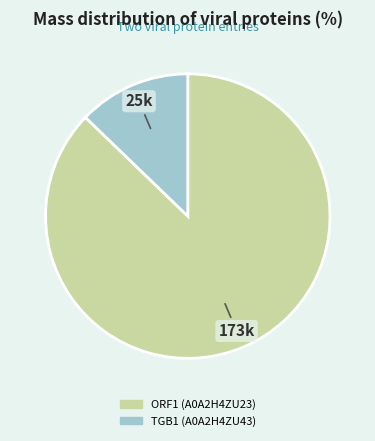

Rank the categories by value from highest to lowest.

ORF1 (A0A2H4ZU23), TGB1 (A0A2H4ZU43)